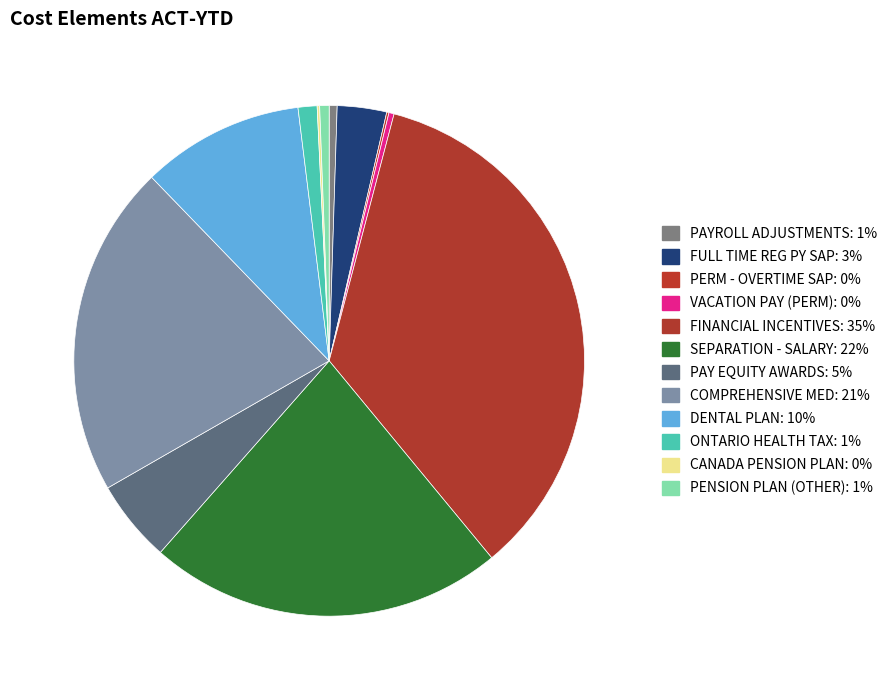

To the nearest percent, what is the combined percentage of FINANCIAL INCENTIVES and FULL TIME REG PY SAP?

38%